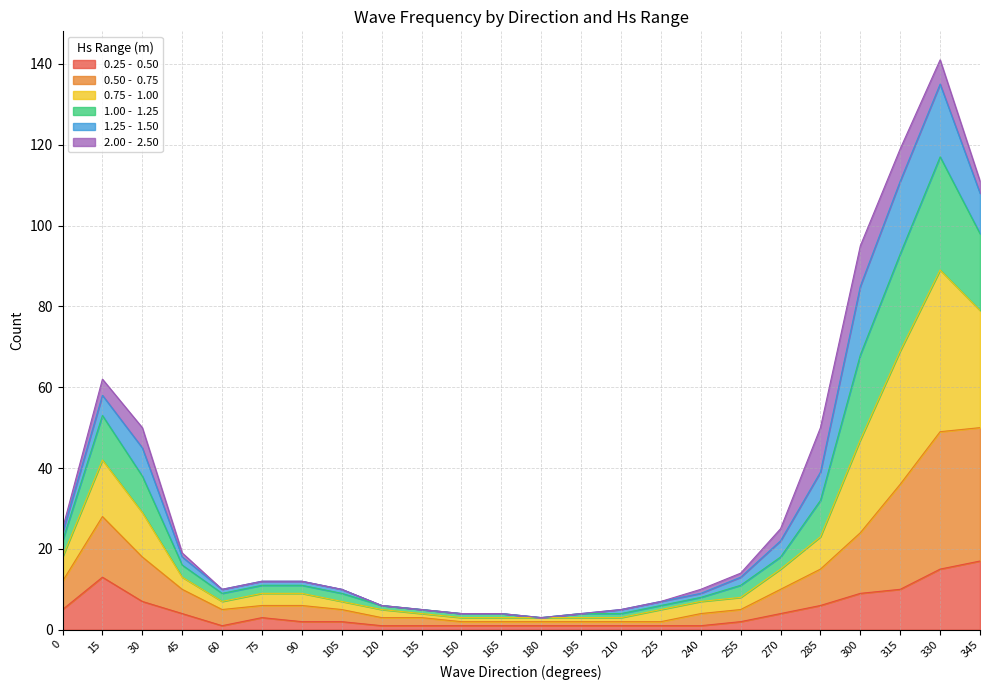

At which category is the sum across all series the highest?

330